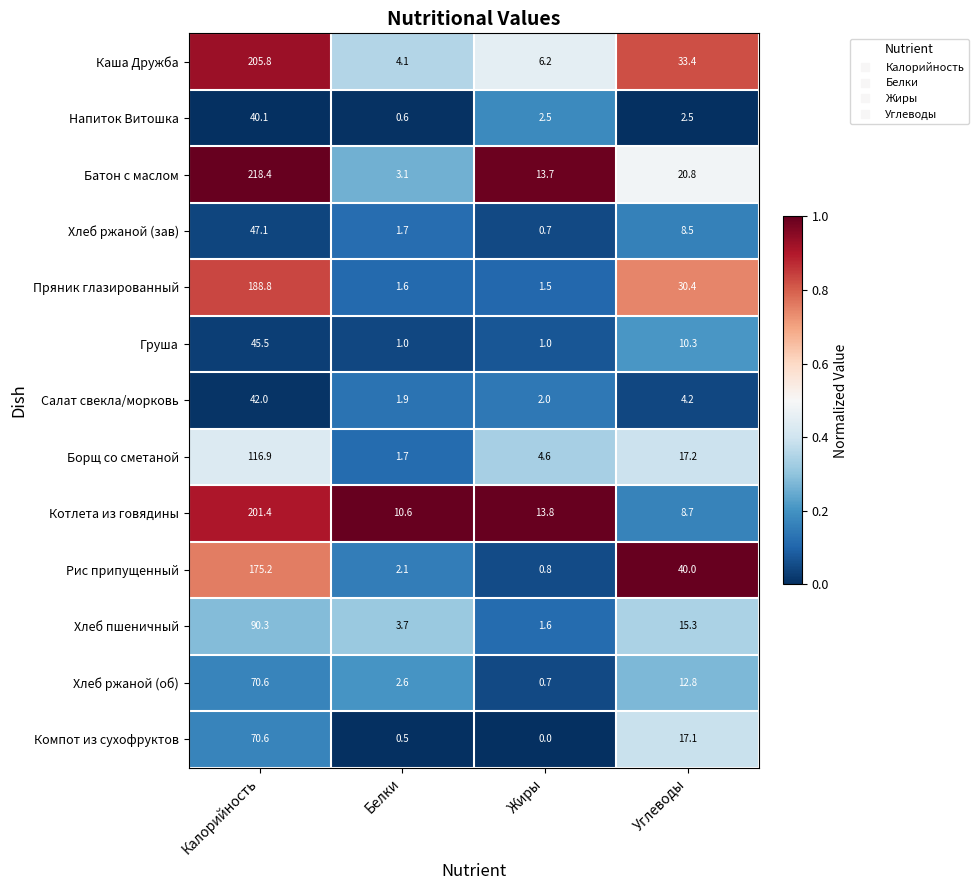

Which series changed the most between Калорийность and Белки?

Батон с маслом